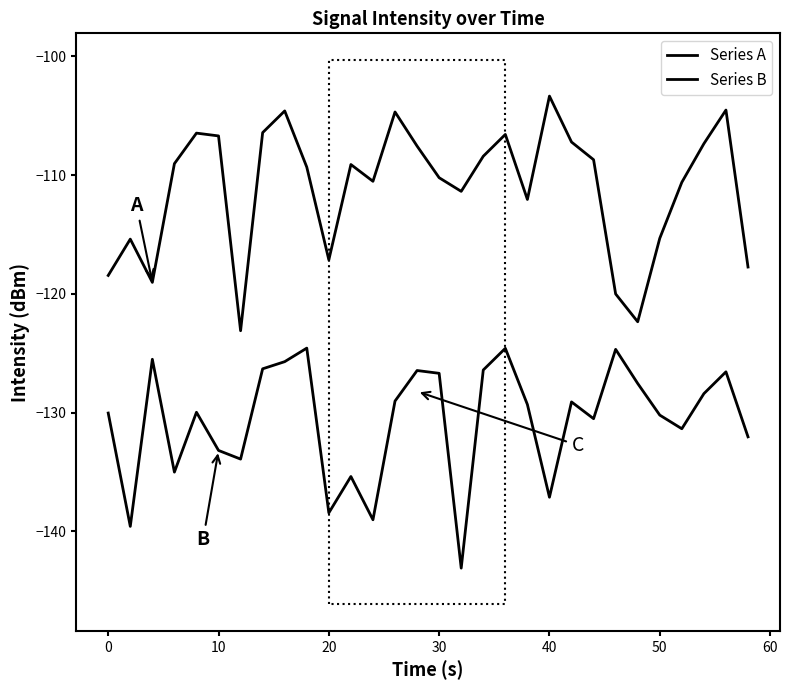

How many values in the Series B series exceed -129?

12